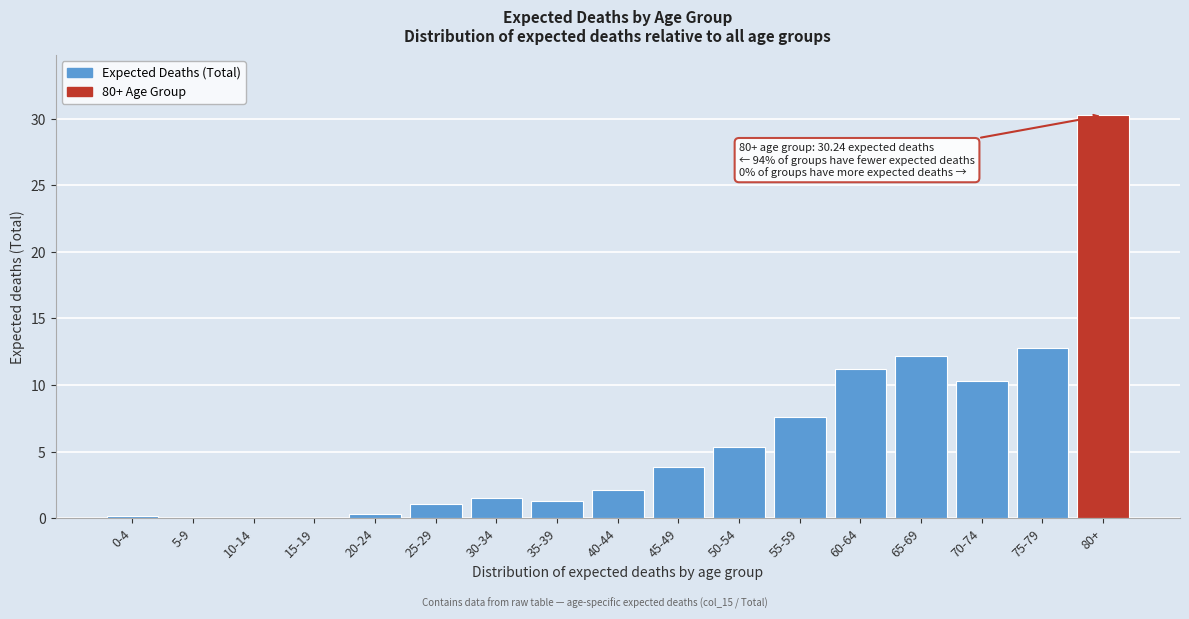

What is the greatest value displayed?

30.2